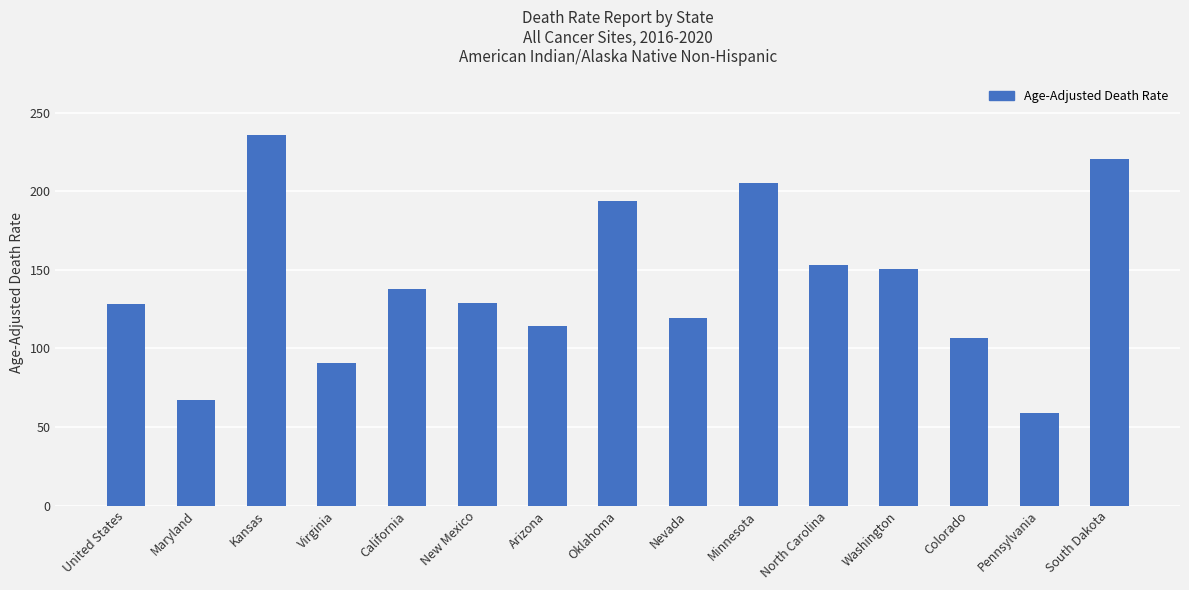

At which category does the chart reach its minimum across all series?

Pennsylvania